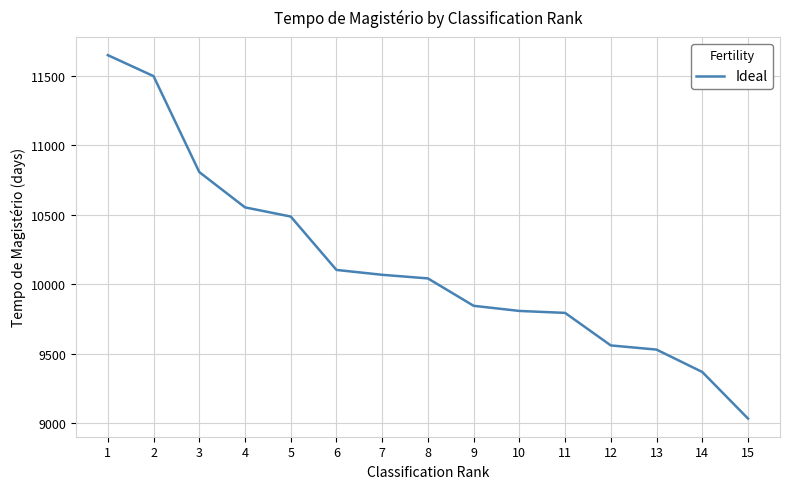

What is the minimum value shown in the chart?

9033